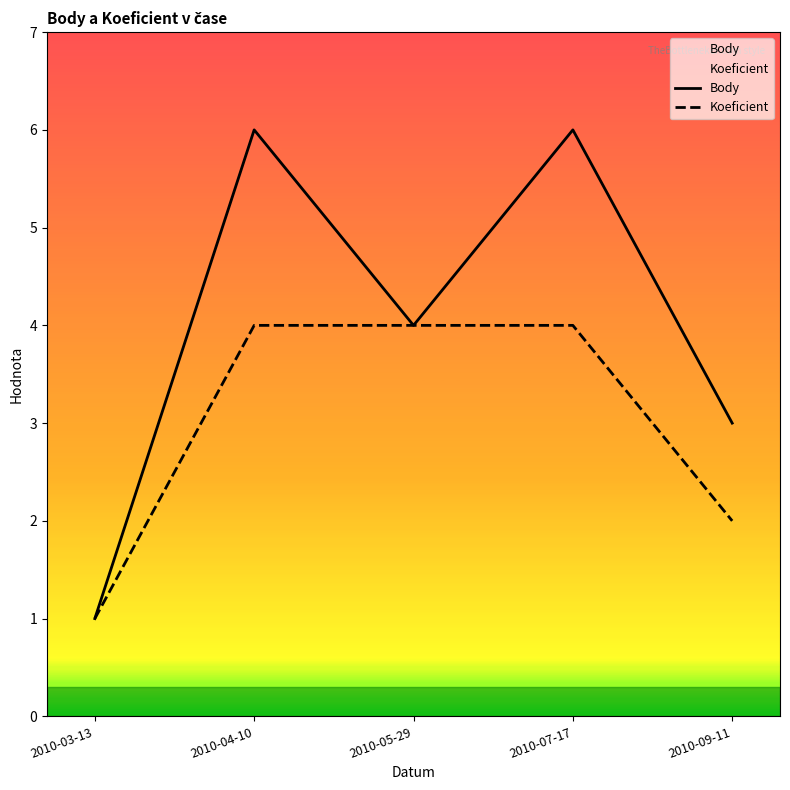

Which has a higher value, 2010-07-17 or 2010-09-11?

2010-07-17